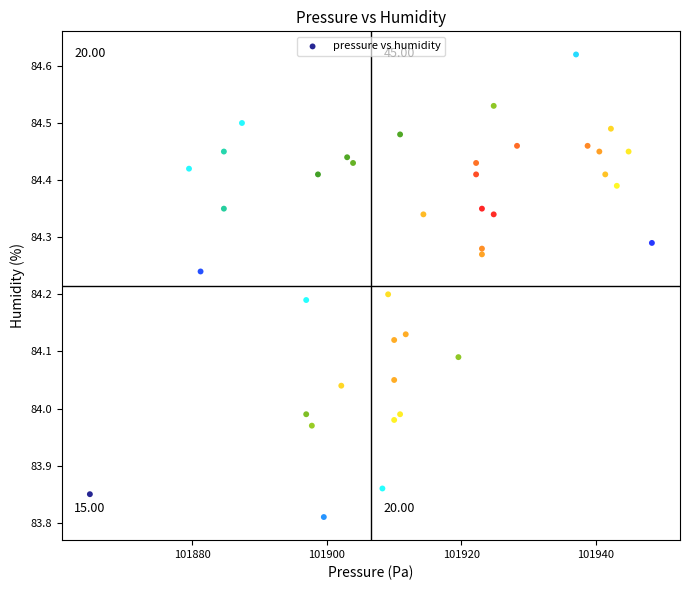

What is the range of Y values (max minus min)?

0.8